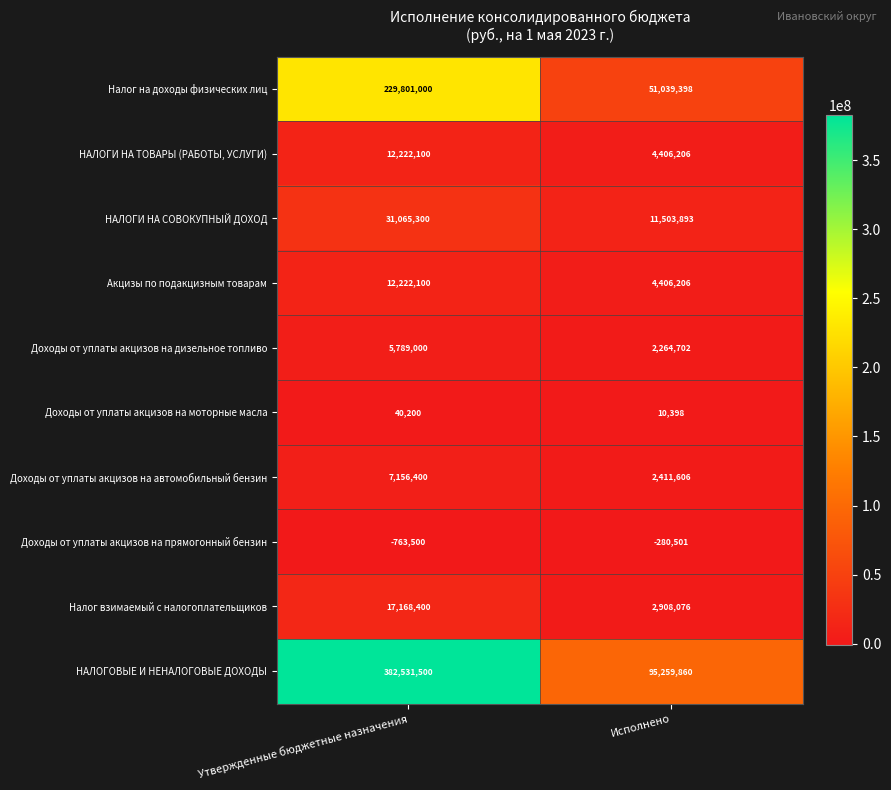

What is the greatest value displayed?

382531500